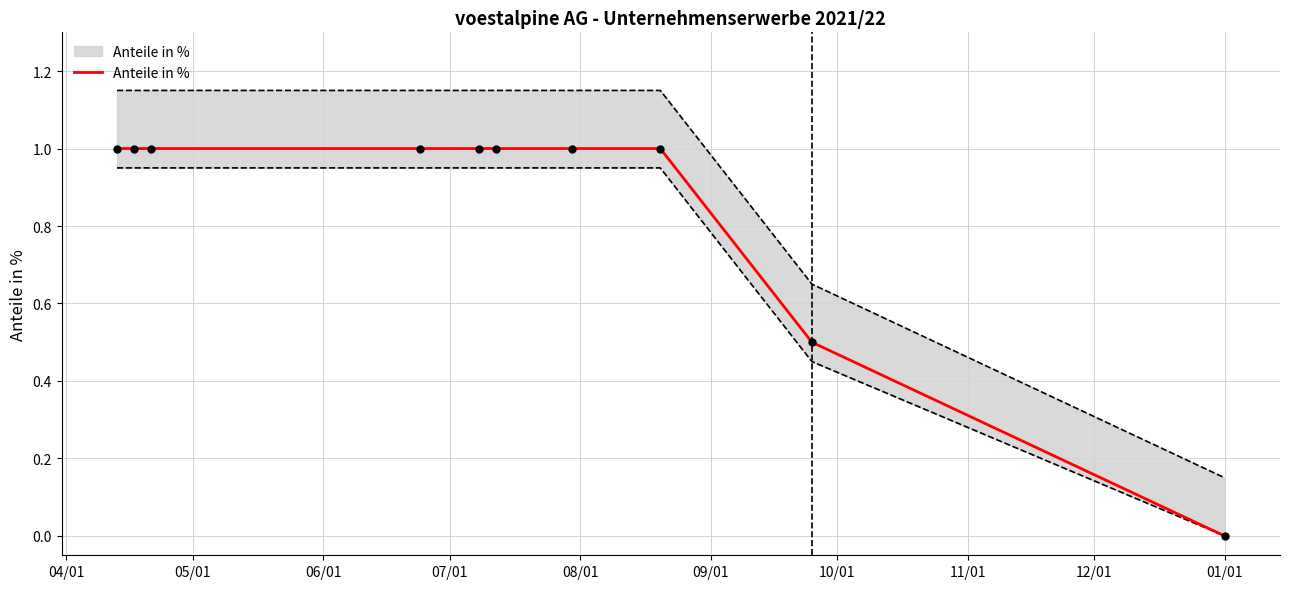

Between 09/01 and 11/01, which is larger?

09/01